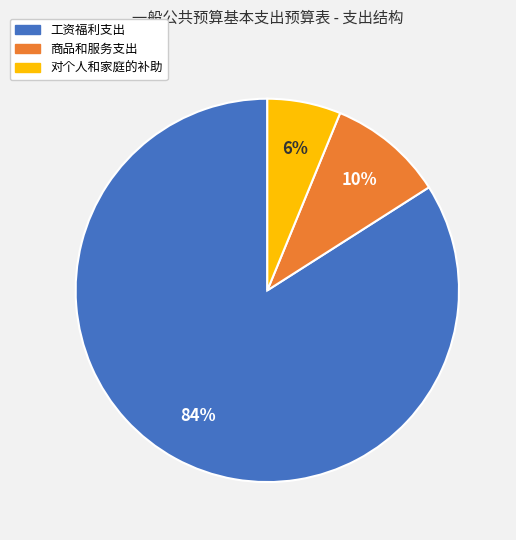

Does any single category account for the majority?

Yes